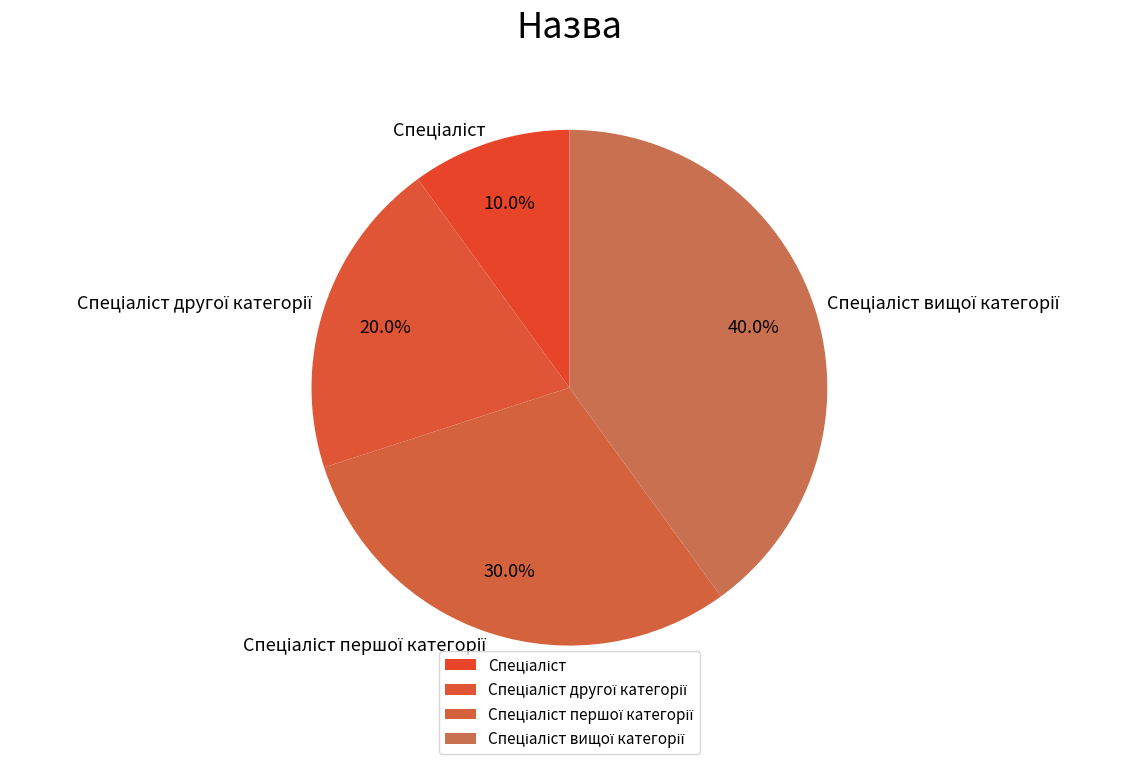

Does any single category account for the majority?

No